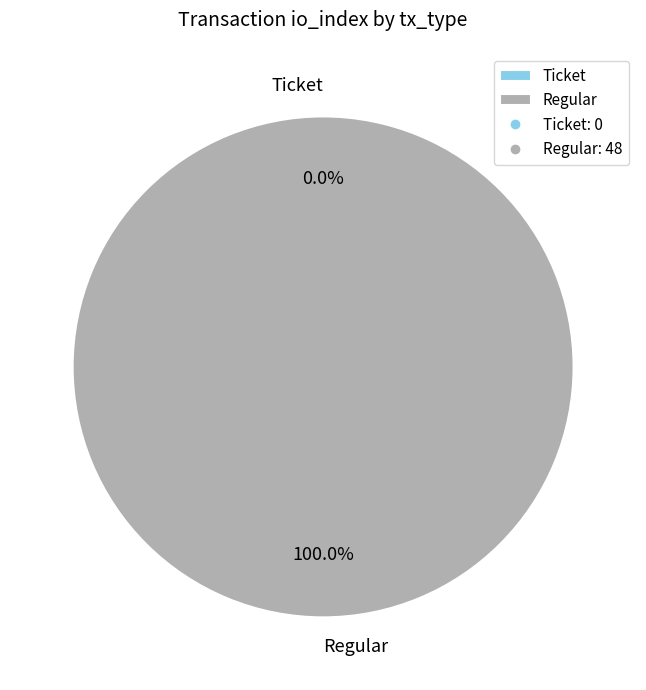

Rank the categories by value from lowest to highest.

Ticket, Regular